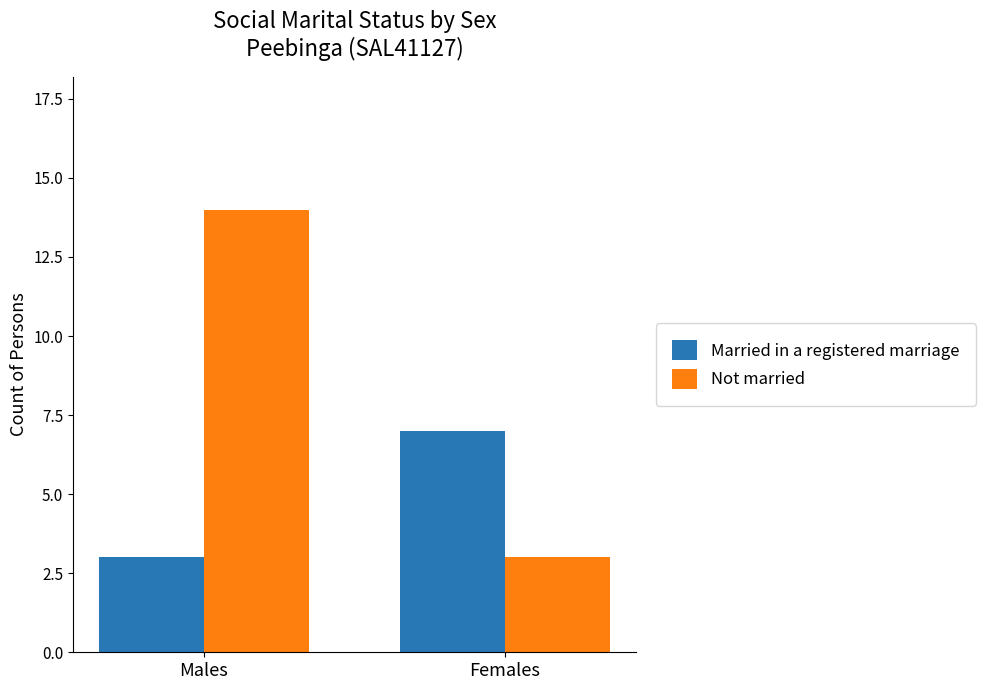

What is the label of the 2nd bar from the left?

Females